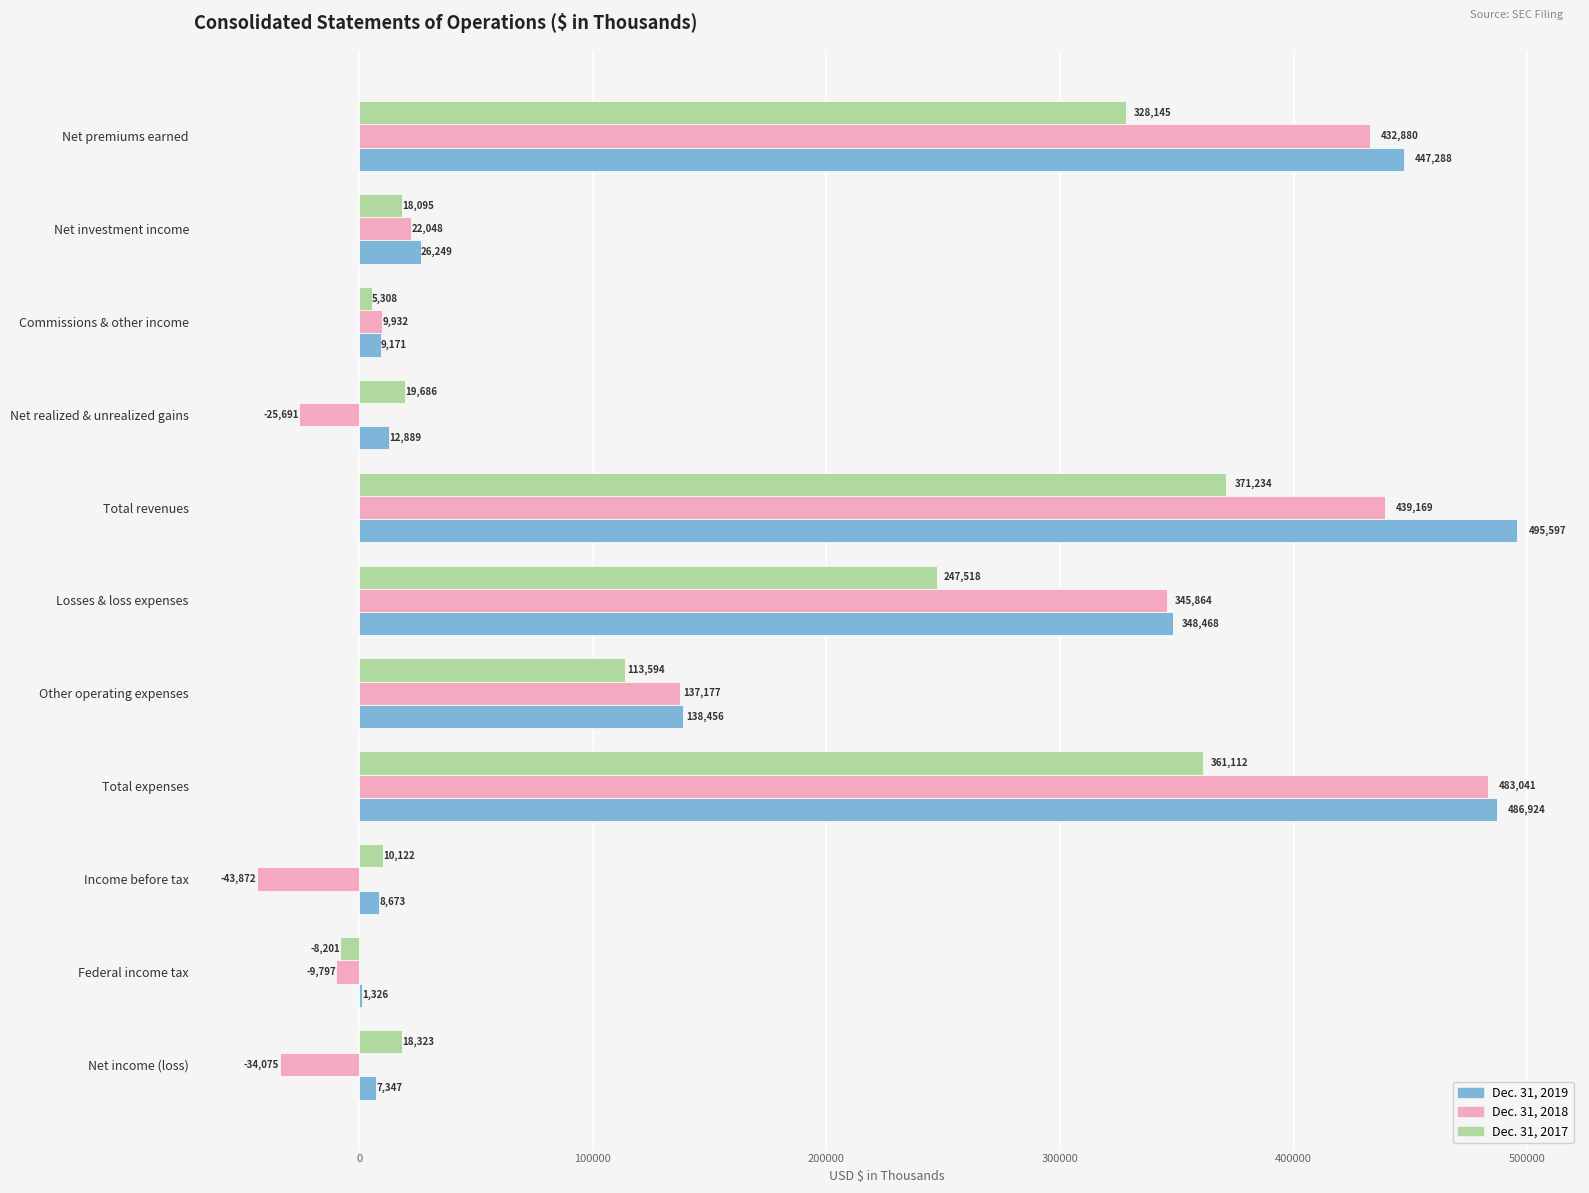

What is the sum of the Dec. 31, 2017 values at Other operating expenses and Net realized & unrealized gains?

133280